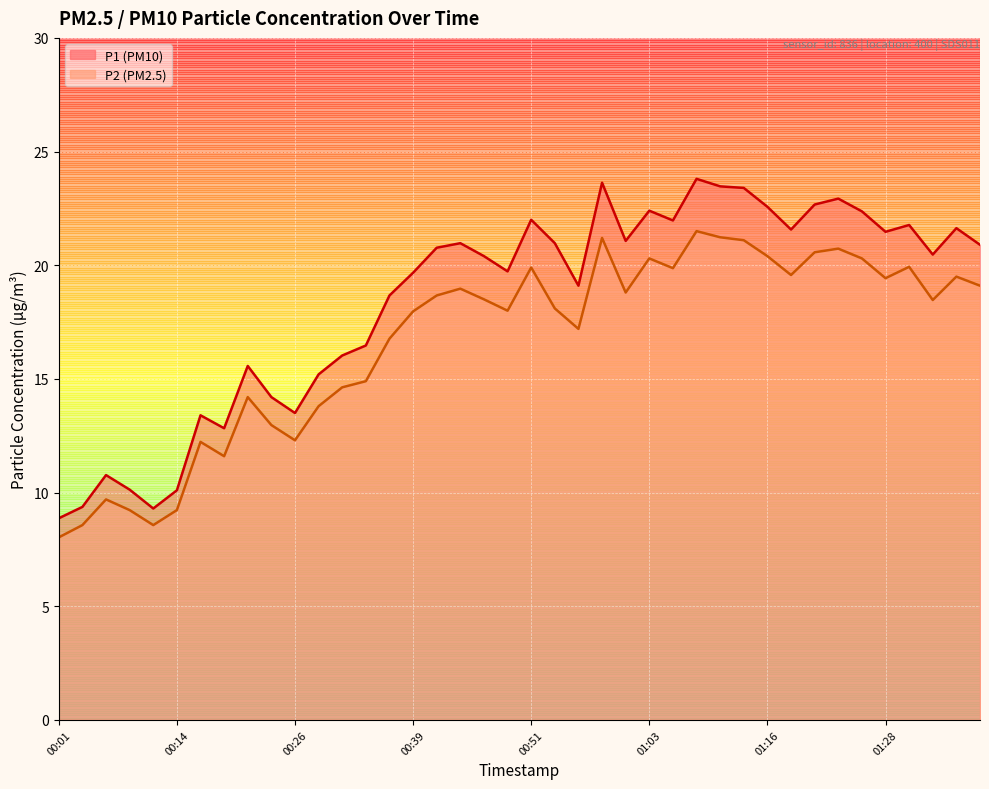

Reading left to right, extract all data points from this chart.

P1: 00:01=8.9	00:04=9.4	00:06=10.8	00:09=10.1	00:11=9.3	00:14=10.1	00:16=13.4	00:19=12.8	00:21=15.6	00:24=14.2	00:26=13.5	00:29=15.2	00:31=16.0	00:34=16.5	00:36=18.7	00:39=19.7	00:41=20.8	00:43=21.0	00:46=20.4	00:48=19.7	00:51=22.0	00:53=21.0	00:56=19.1	00:58=23.6	01:01=21.1	01:03=22.4	01:06=22.0	01:08=23.8	01:11=23.5	01:13=23.4	01:16=22.6	01:18=21.6	01:21=22.7	01:23=22.9	01:26=22.4	01:28=21.5	01:31=21.8	01:33=20.5	01:36=21.6	01:38=20.9
P2: 00:01=8.0	00:04=8.6	00:06=9.7	00:09=9.2	00:11=8.6	00:14=9.2	00:16=12.2	00:19=11.6	00:21=14.2	00:24=13.0	00:26=12.3	00:29=13.8	00:31=14.6	00:34=14.9	00:36=16.8	00:39=18.0	00:41=18.7	00:43=19.0	00:46=18.5	00:48=18.0	00:51=19.9	00:53=18.1	00:56=17.2	00:58=21.2	01:01=18.8	01:03=20.3	01:06=19.9	01:08=21.5	01:11=21.2	01:13=21.1	01:16=20.4	01:18=19.6	01:21=20.6	01:23=20.7	01:26=20.3	01:28=19.4	01:31=19.9	01:33=18.5	01:36=19.5	01:38=19.1